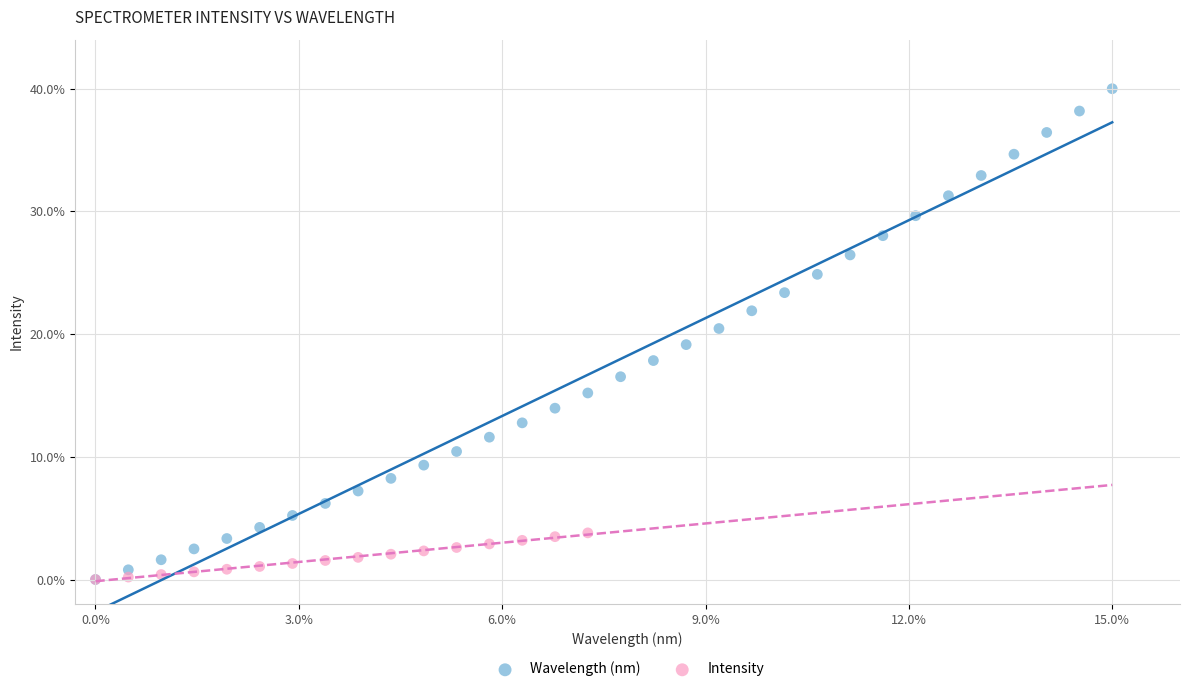

What are all the series names shown in the legend?

Wavelength (nm), Intensity